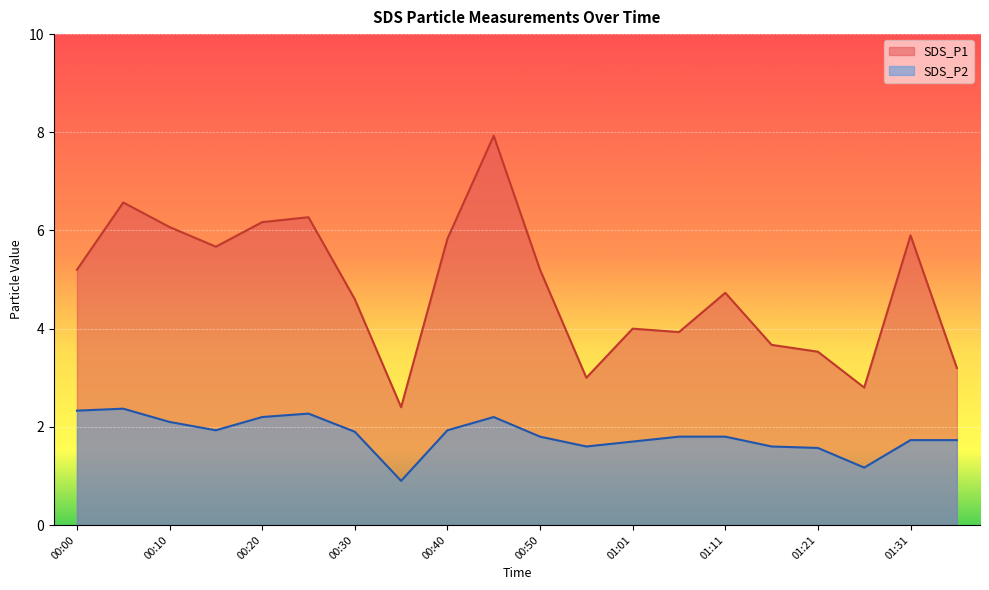

What is the greatest value displayed?

7.9